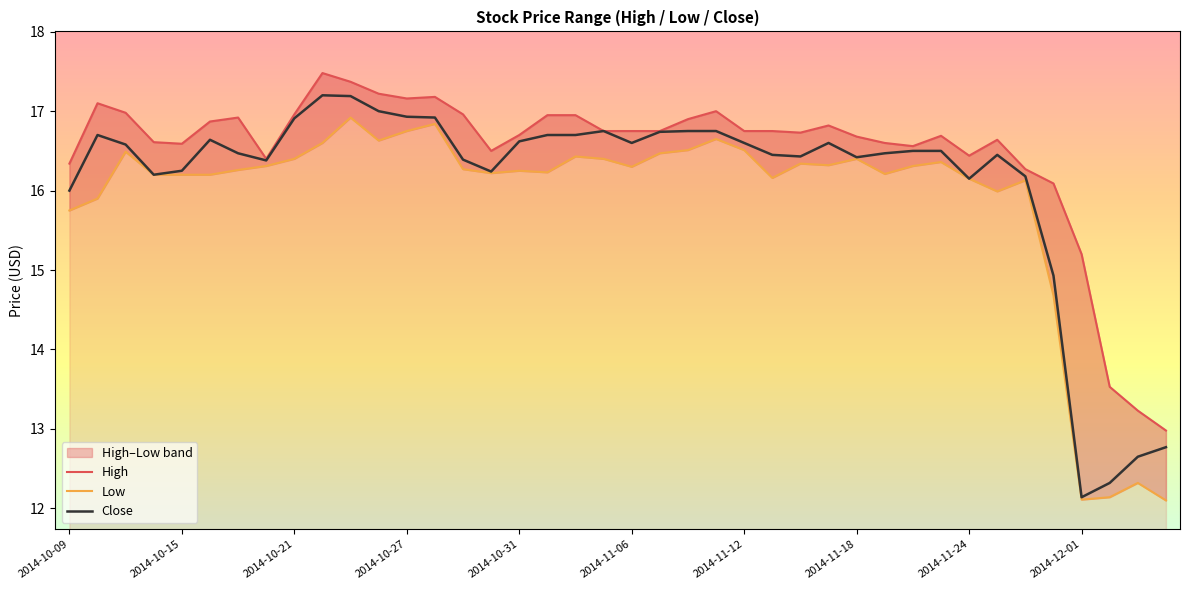

Rank the series by their maximum value, from highest to lowest.

High, Close, Low